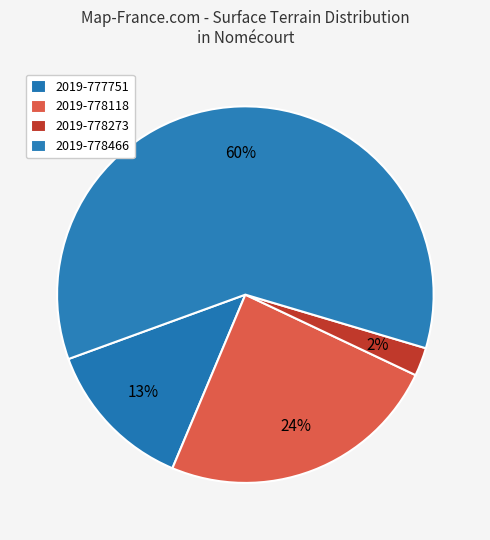

To the nearest percent, what percentage of the pie is 2019-777751?

13%